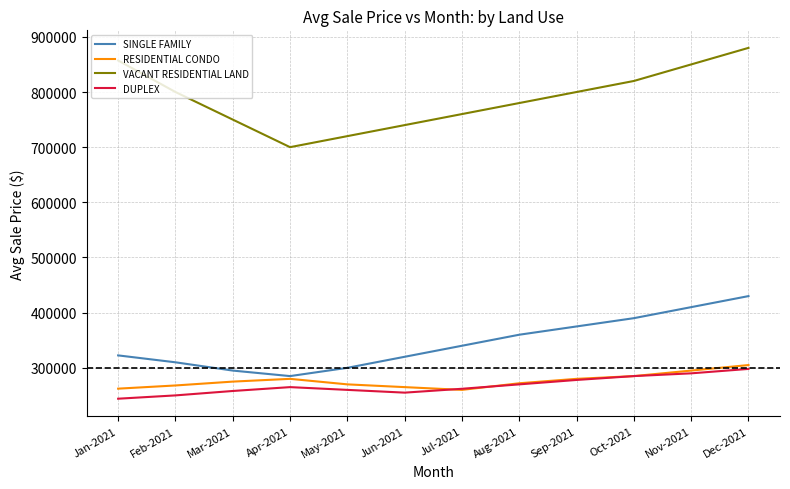

What is the greatest value displayed?

880000